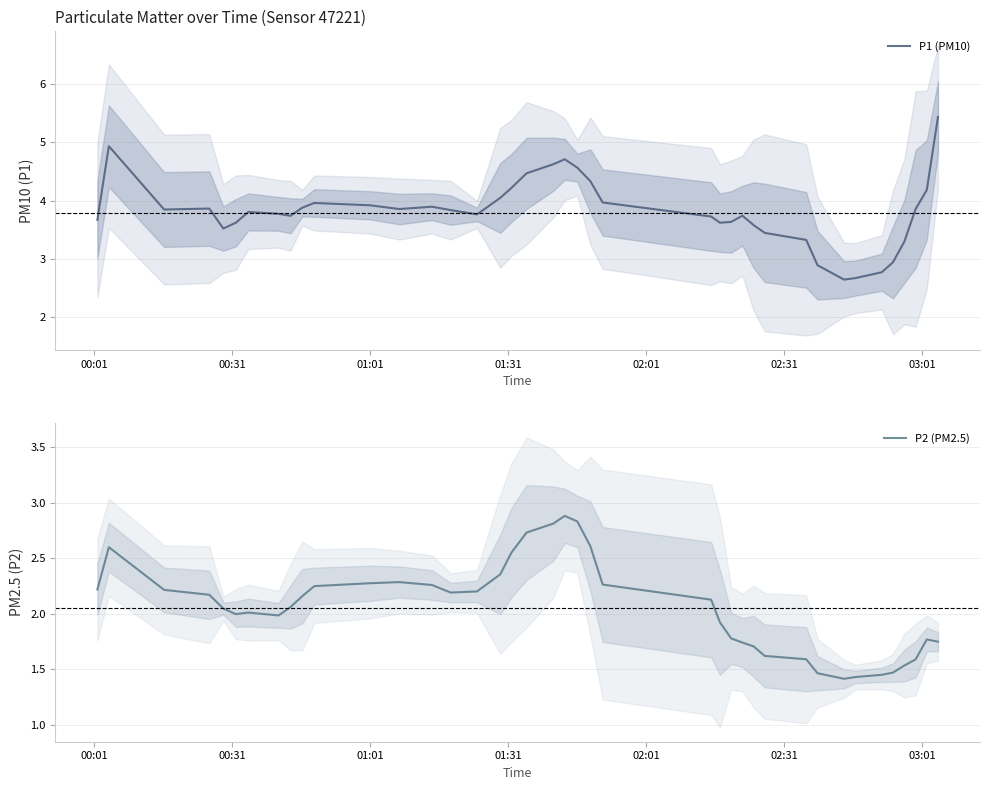

What is the lowest value of the P1 (PM10) series?

2.6